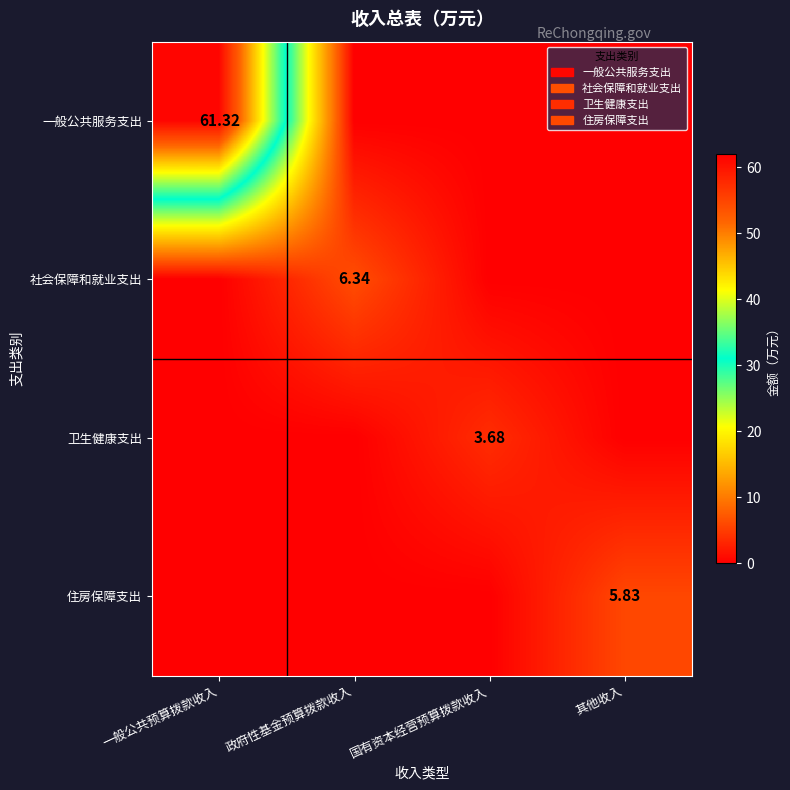

Is the value of 一般公共服务支出 at 政府性基金预算拨款收入 greater than the value of 卫生健康支出 at 国有资本经营预算拨款收入?

No